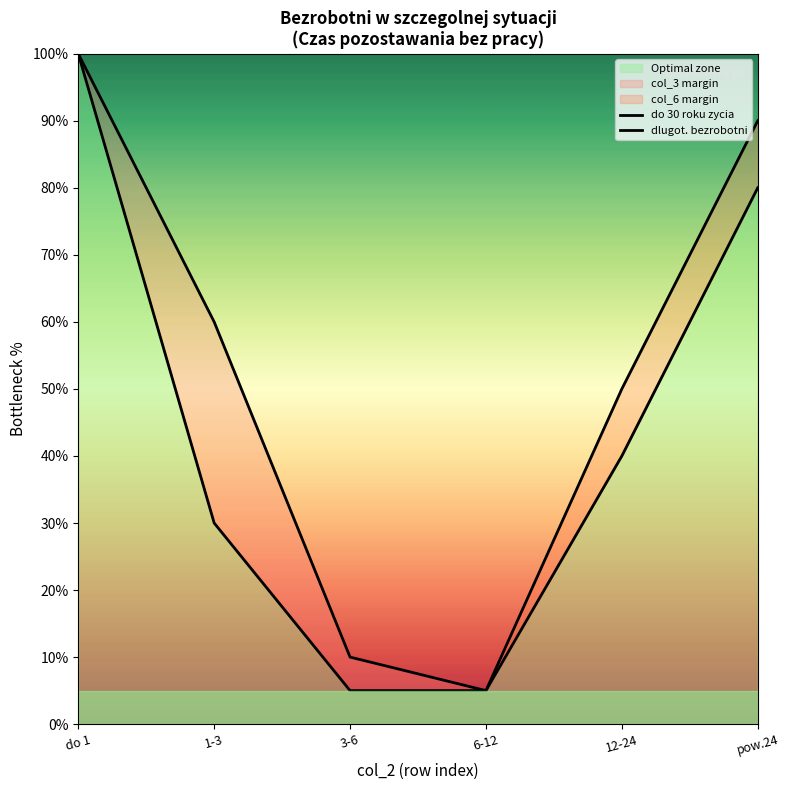

What is the difference between the second highest and minimum values in the do 30 roku zycia series?

75